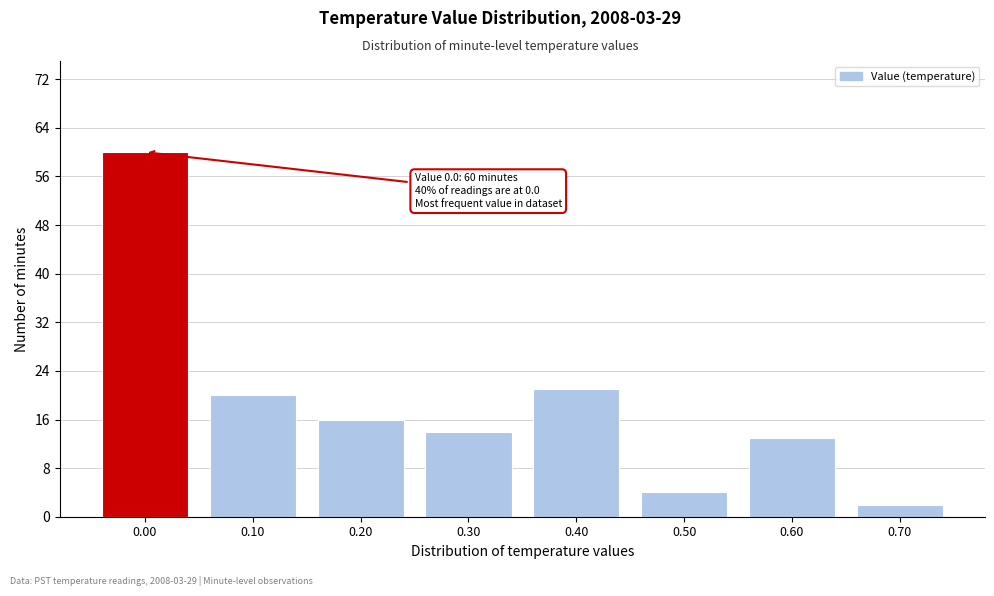

Reading left to right, transcribe all the data shown in this chart.

0.00=60	0.10=20	0.20=16	0.30=14	0.40=21	0.50=4	0.60=13	0.70=2